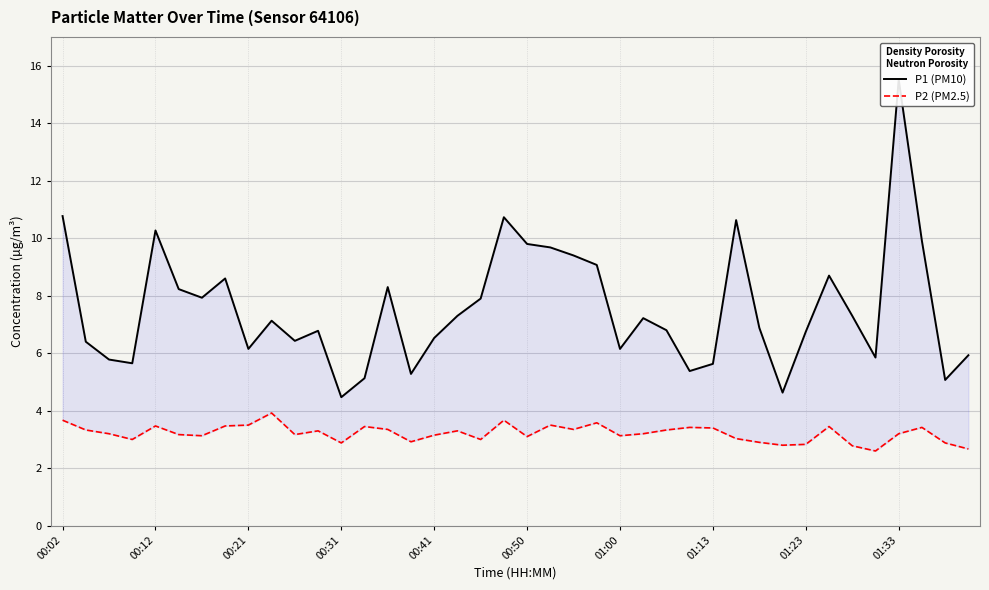

List the series in order of their peak value, lowest first.

P2 (PM2.5), P1 (PM10)